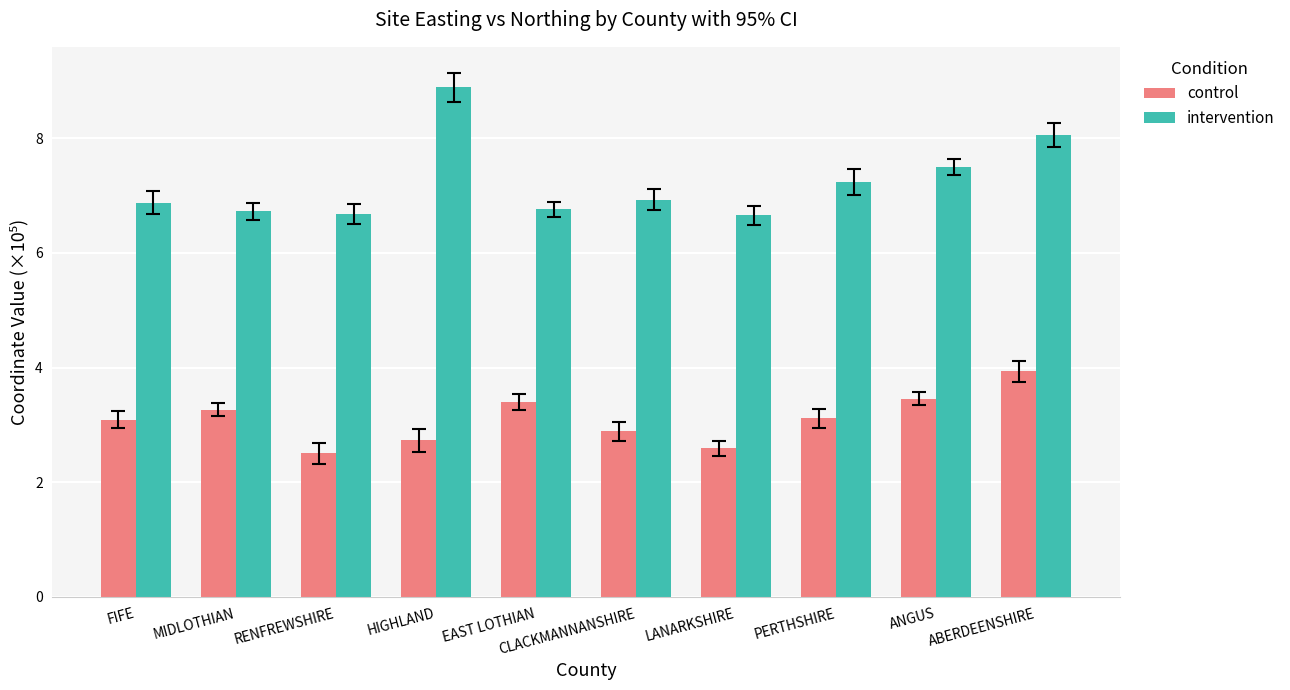

At how many categories does at least one series exceed 3?

10